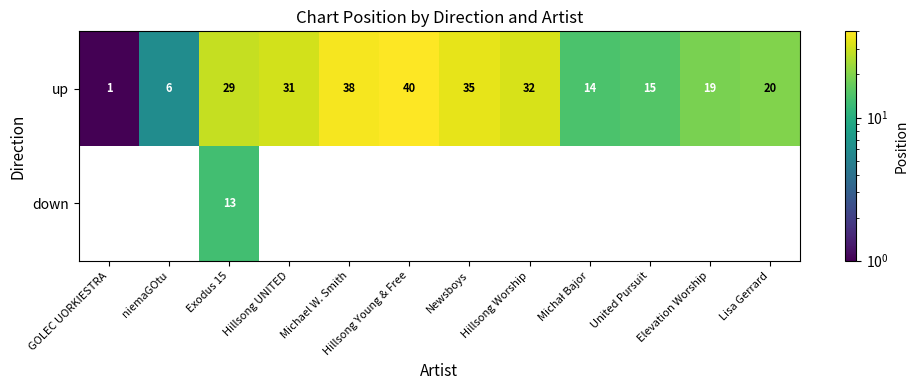

What is the spread (max minus min) of values at Exodus 15?

16